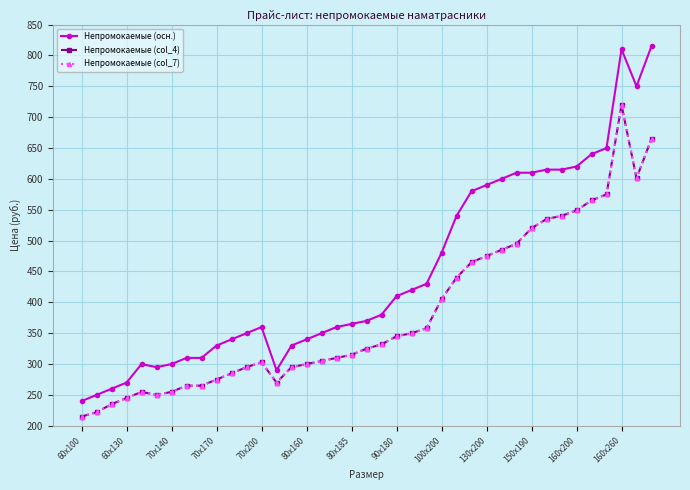

Reading left to right, what are all the values shown in this chart?

Непромокаемые (осн.): 240	250	260	270	300	295	300	310	310	330	340	350	360	290	330	340	350	360	365	370	380	410	420	430	480	540	580	590	600	610	610	615	615	620	640	650	810	750	815
Непромокаемые (col_4): 215	222	235	245	255	250	255	265	265	275	285	295	303	270	295	300	305	310	315	325	332	345	350	358	405	440	465	475	485	495	520	535	540	549	565	575	720	601	665
Непромокаемые (col_7): 215	222	235	245	255	250	255	265	265	275	285	295	303	270	295	300	305	310	315	325	332	345	350	358	405	440	465	475	485	495	520	535	540	549	565	575	720	601	665